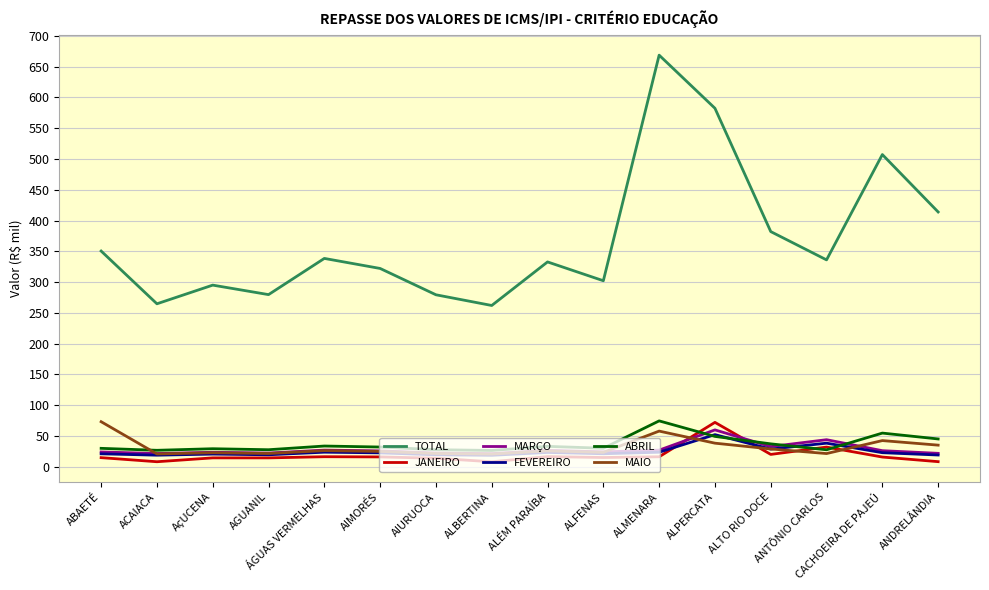

True or false: JANEIRO has more than 0 points higher than both neighbors.

True